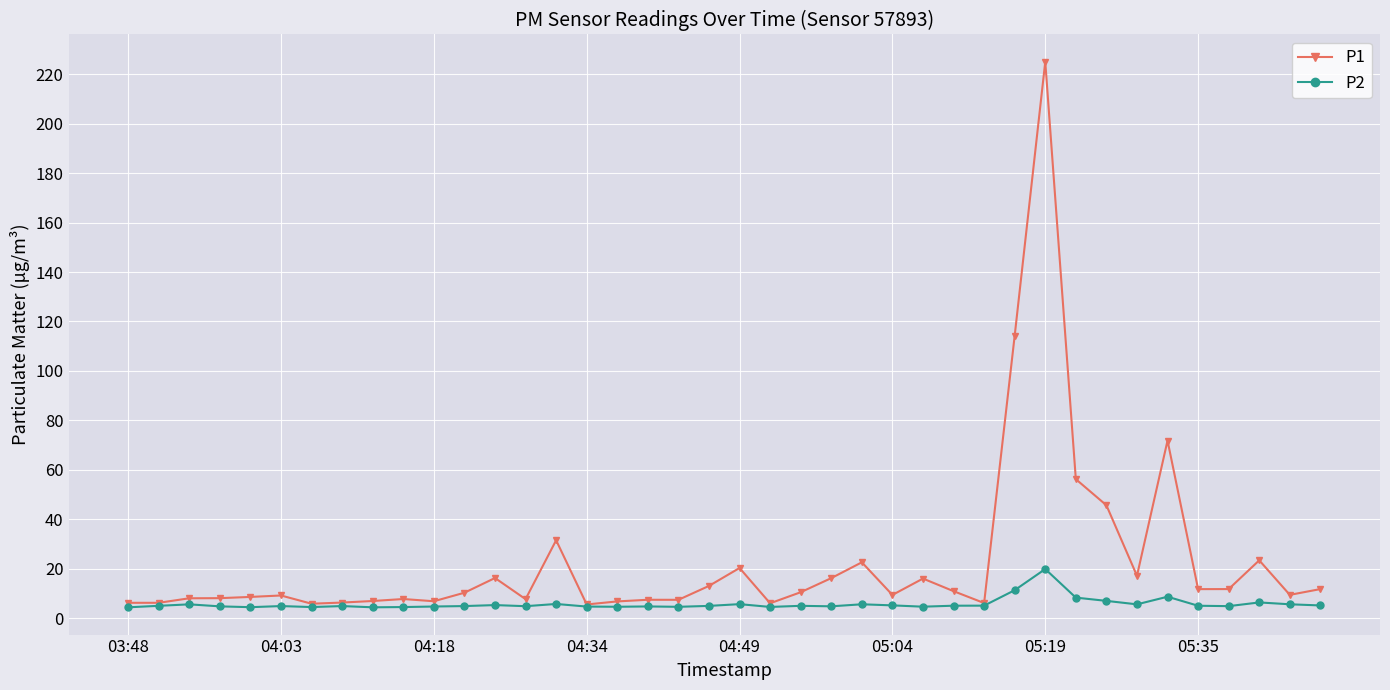

What is the maximum value shown in the chart?

225.0